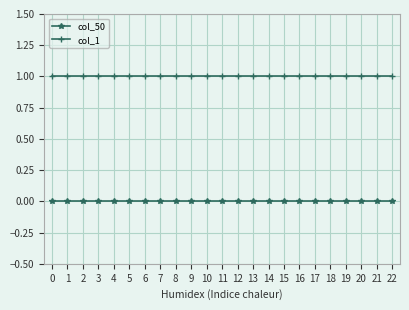

Reading left to right, transcribe all the data shown in this chart.

col_50: 0	0	0	0	0	0	0	0	0	0	0	0	0	0	0	0	0	0	0	0	0	0	0
col_1: 1	1	1	1	1	1	1	1	1	1	1	1	1	1	1	1	1	1	1	1	1	1	1